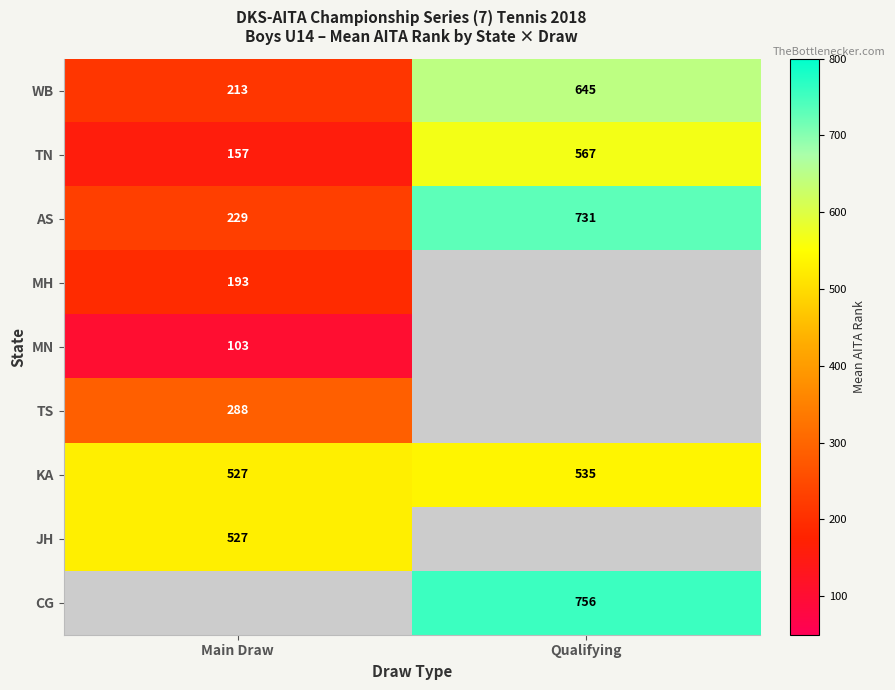

True or false: TS has a value of 288.0 at Main Draw.

True